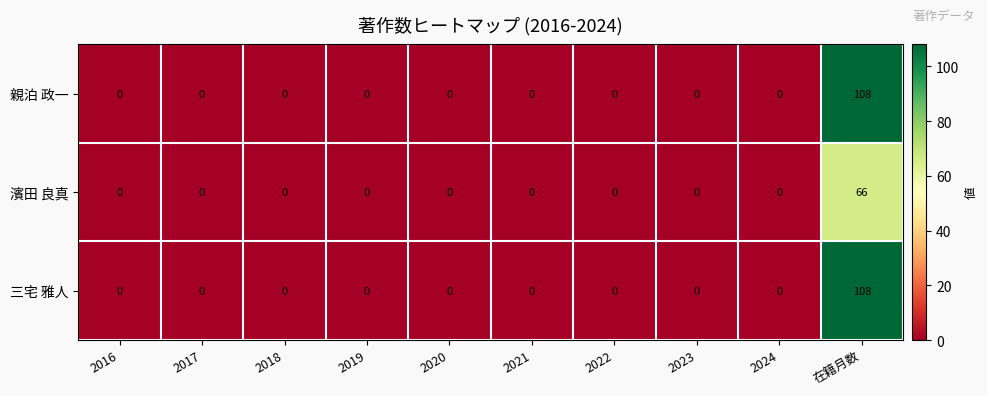

Is the value of 濱田 良真 at 在籍月数 greater than the value of 三宅 雅人 at 2016?

Yes